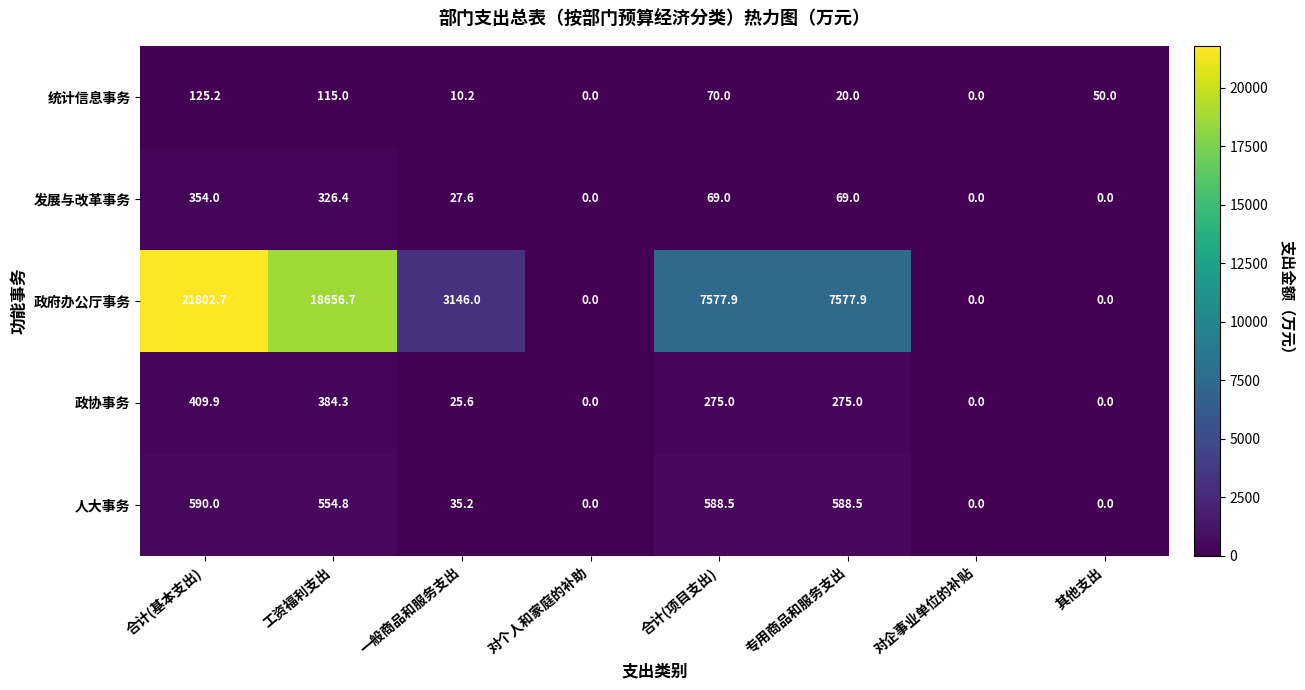

How many values in the 政府办公厅事务 series are below 7577?

4